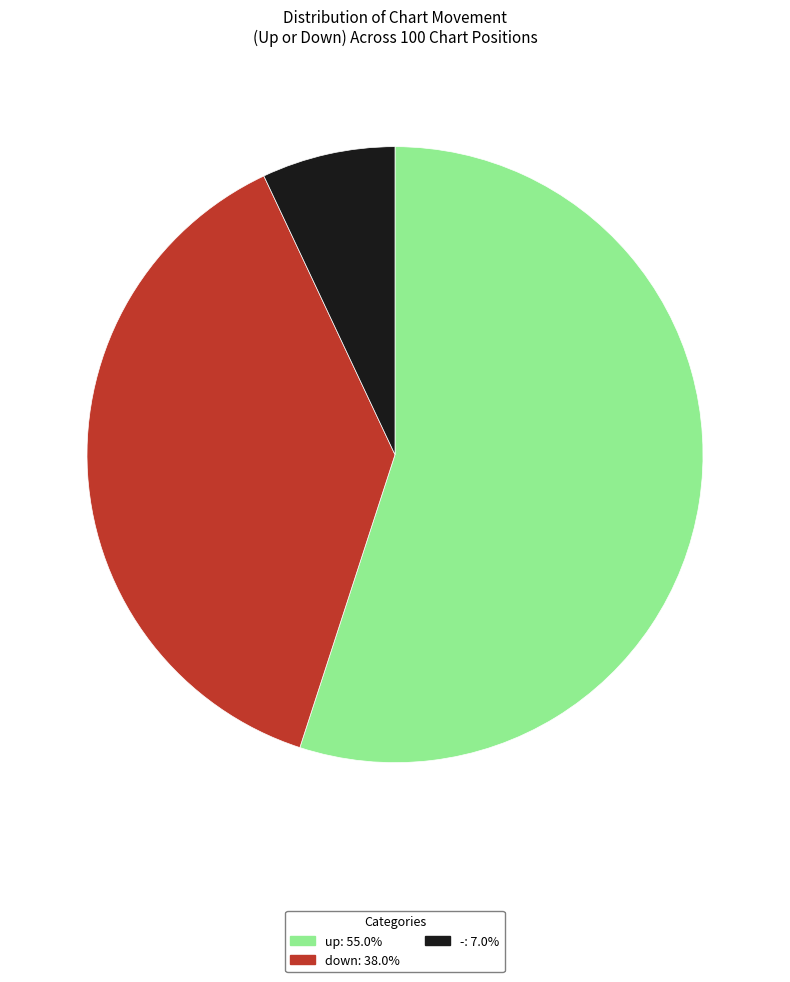

How many slices are in this pie chart?

3